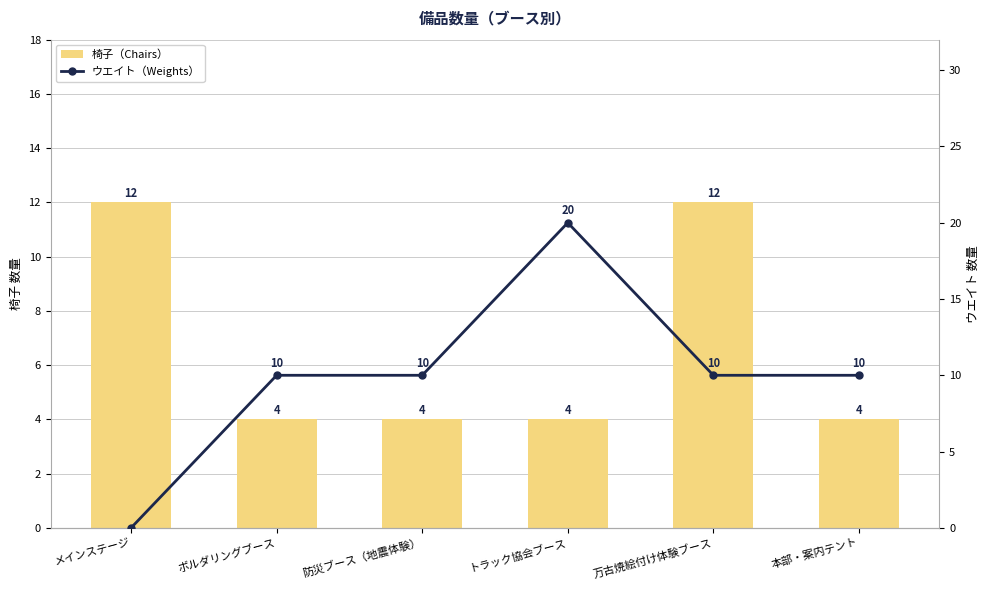

Which series has the largest total across all categories?

ウエイト（Weights）